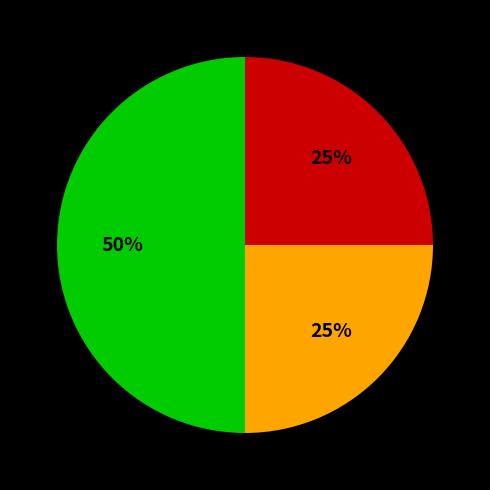

To the nearest percent, what is the difference between the largest and smallest slice percentages?

25%